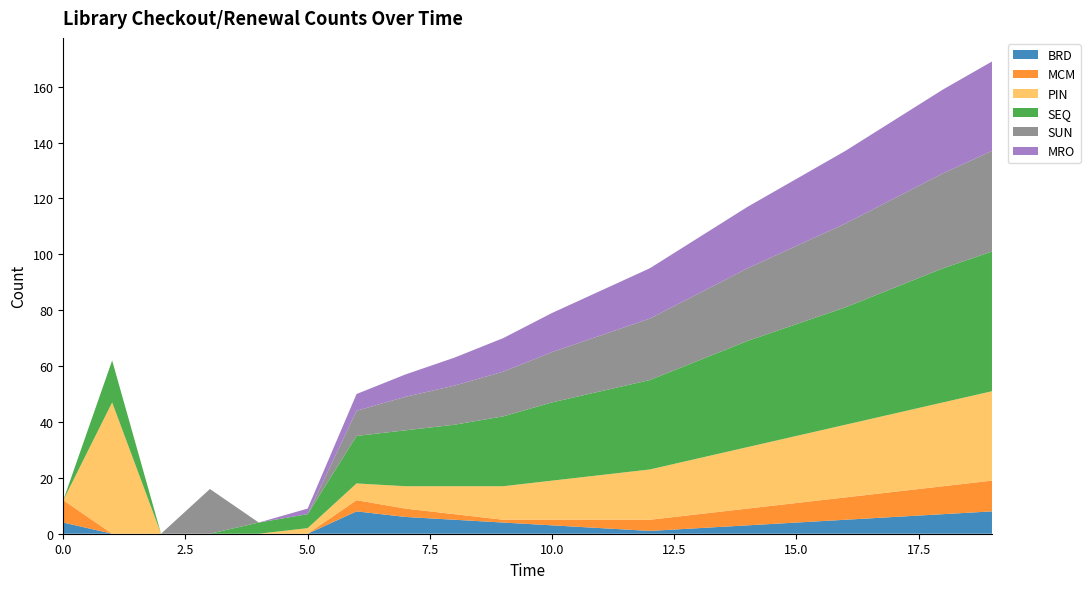

Reading right to left, what are all the values shown in this chart?

BRD: 19=8	18=7	17=6	16=5	15=4	14=3	13=2	12=1	11=2	10=3	9=4	8=5	7=6	6=8	5=0	4=0	3=0	2=0	1=0	0=4
MCM: 19=11	18=10	17=9	16=8	15=7	14=6	13=5	12=4	11=3	10=2	9=1	8=2	7=3	6=4	5=0	4=0	3=0	2=0	1=0	0=8
PIN: 19=32	18=30	17=28	16=26	15=24	14=22	13=20	12=18	11=16	10=14	9=12	8=10	7=8	6=6	5=2	4=0	3=0	2=0	1=47	0=0
SEQ: 19=50	18=48	17=45	16=42	15=40	14=38	13=35	12=32	11=30	10=28	9=25	8=22	7=20	6=17	5=5	4=4	3=0	2=0	1=15	0=0
SUN: 19=36	18=34	17=32	16=30	15=28	14=26	13=24	12=22	11=20	10=18	9=16	8=14	7=12	6=9	5=0	4=0	3=16	2=0	1=0	0=0
MRO: 19=32	18=30	17=28	16=26	15=24	14=22	13=20	12=18	11=16	10=14	9=12	8=10	7=8	6=6	5=2	4=0	3=0	2=0	1=0	0=0